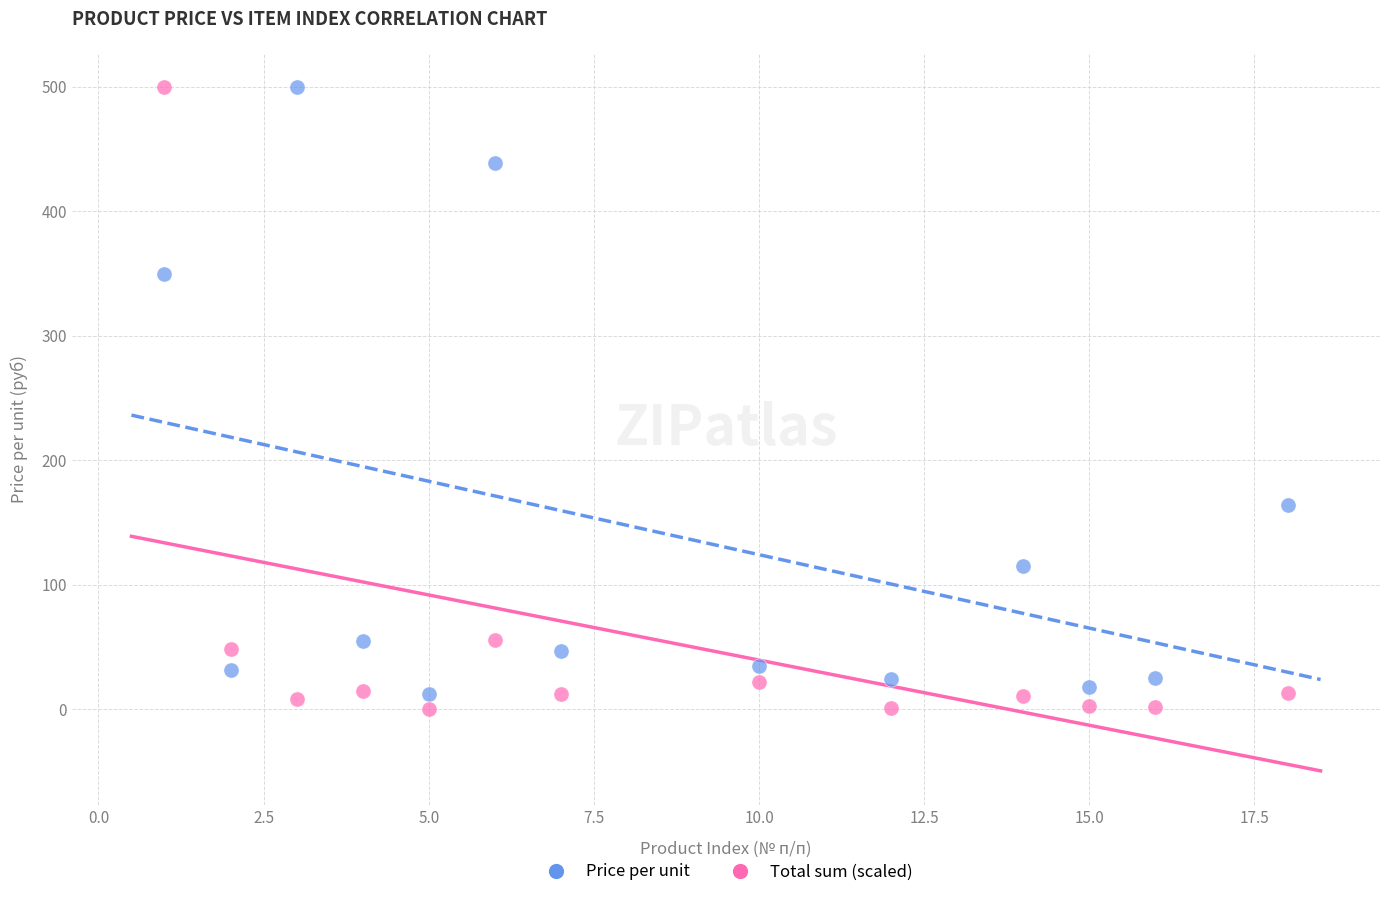

Across all data points, what is the range of X values (max minus min)?

17.0